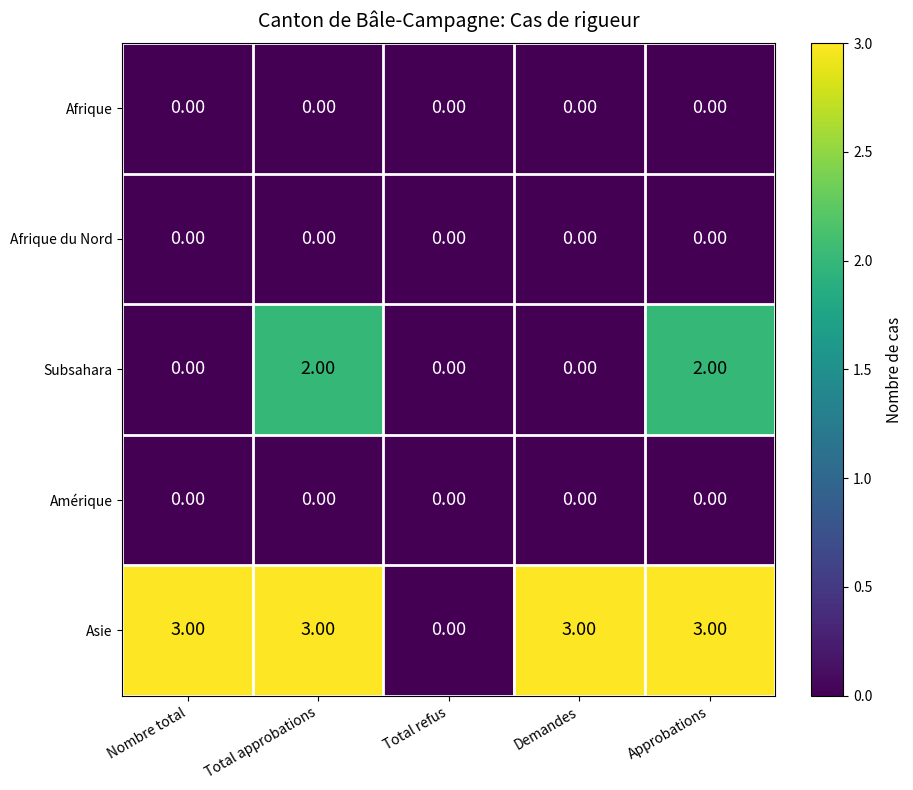

Which series has the largest total across all categories?

Asie